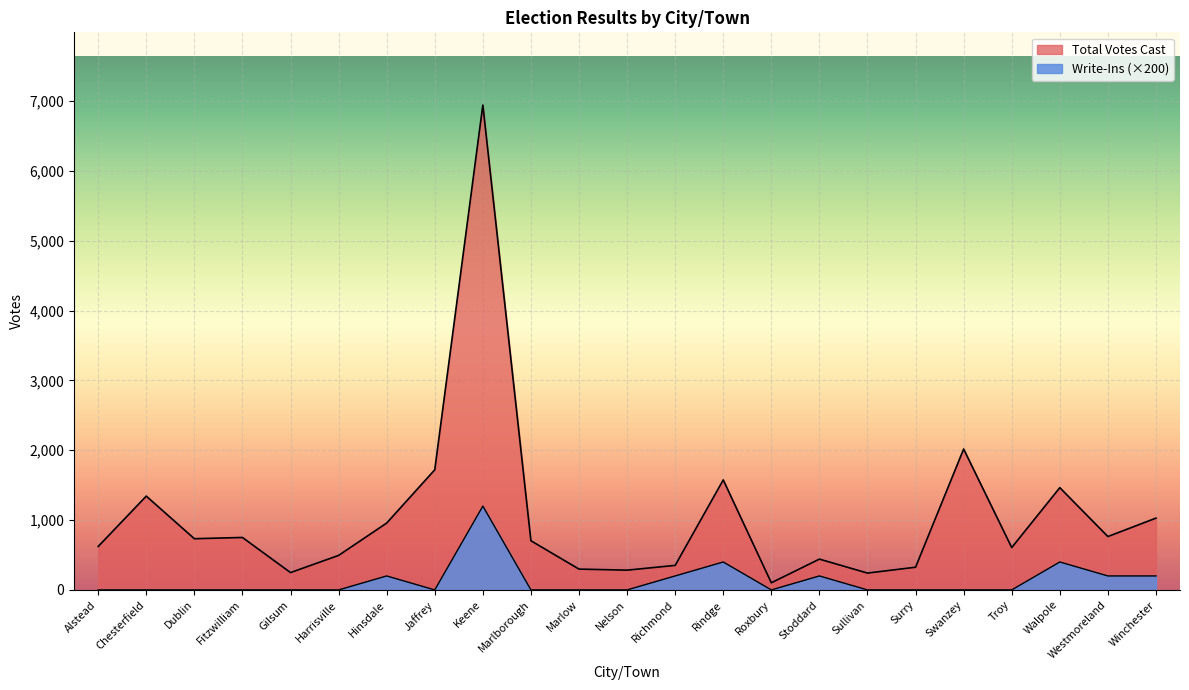

Reading left to right, extract all data points from this chart.

Total Votes Cast: 622	1343	733	751	248	494	957	1720	6942	704	298	283	351	1575	102	441	241	325	2017	606	1464	764	1028
Write-Ins: 0	0	0	0	0	0	200	0	1200	0	0	0	200	400	0	200	0	0	0	0	400	200	200